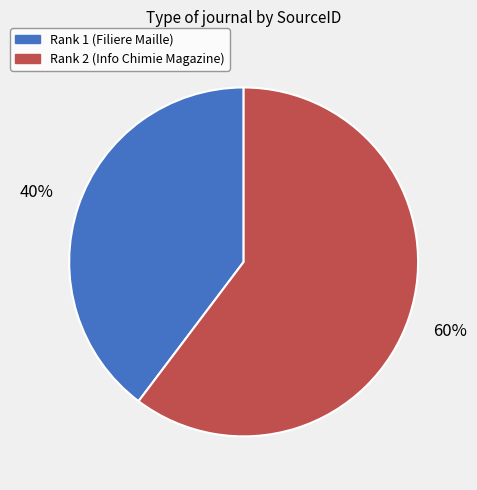

Which has a higher value, Rank 2 (Info Chimie Magazine) or Rank 1 (Filiere Maille)?

Rank 2 (Info Chimie Magazine)